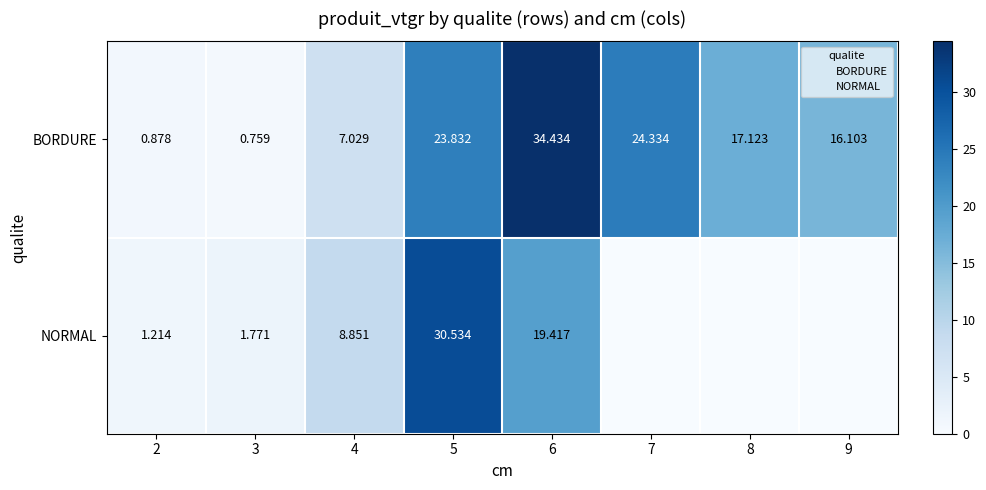

At 6, list the series in order from largest to smallest.

BORDURE, NORMAL